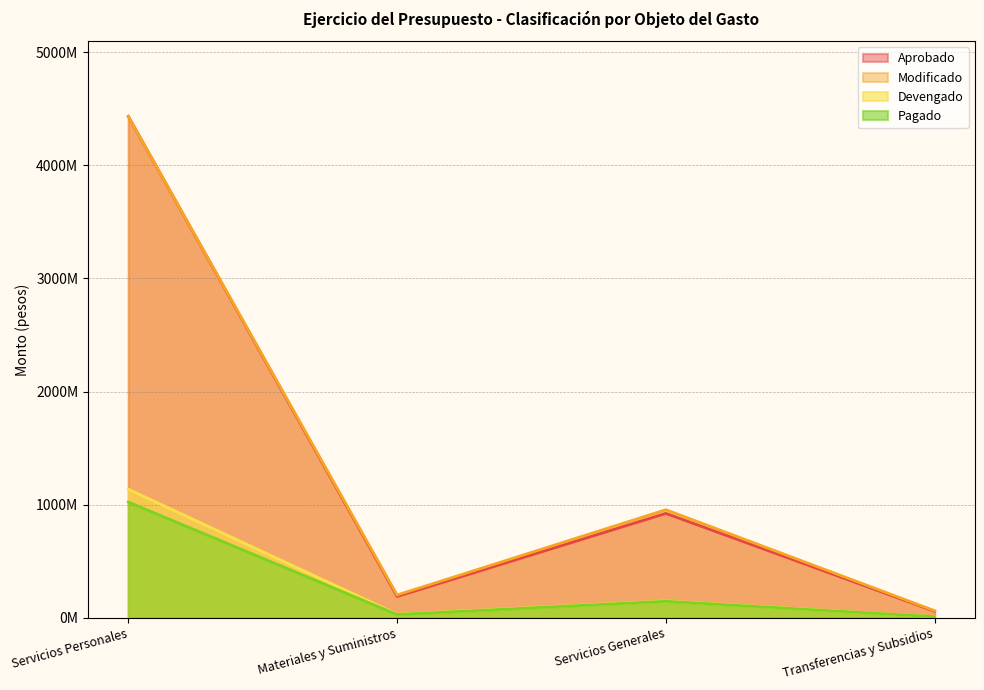

What is the lowest value of the Devengado series?

9203966